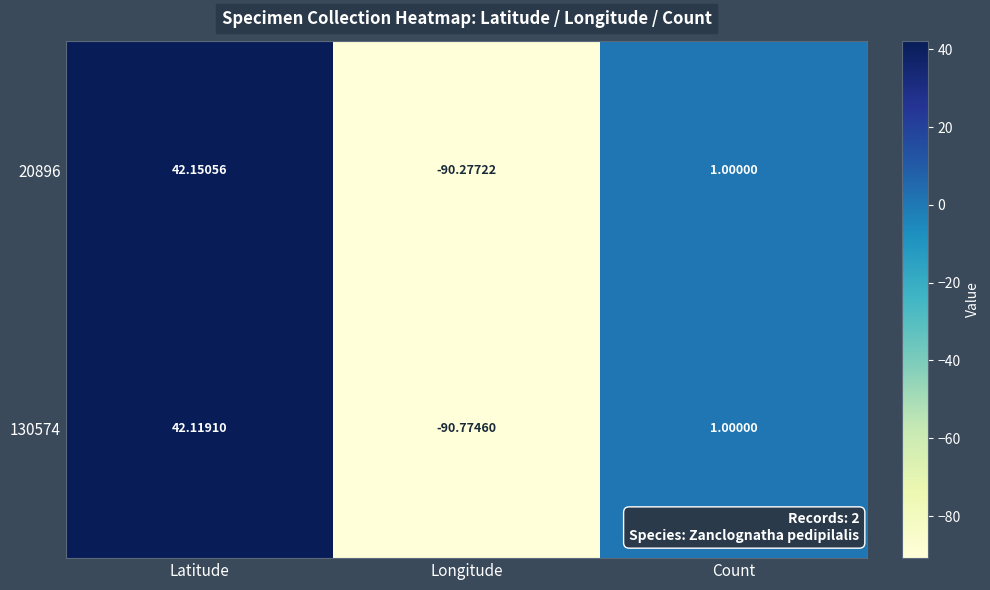

At which label is 130574 closest to -24?

Count